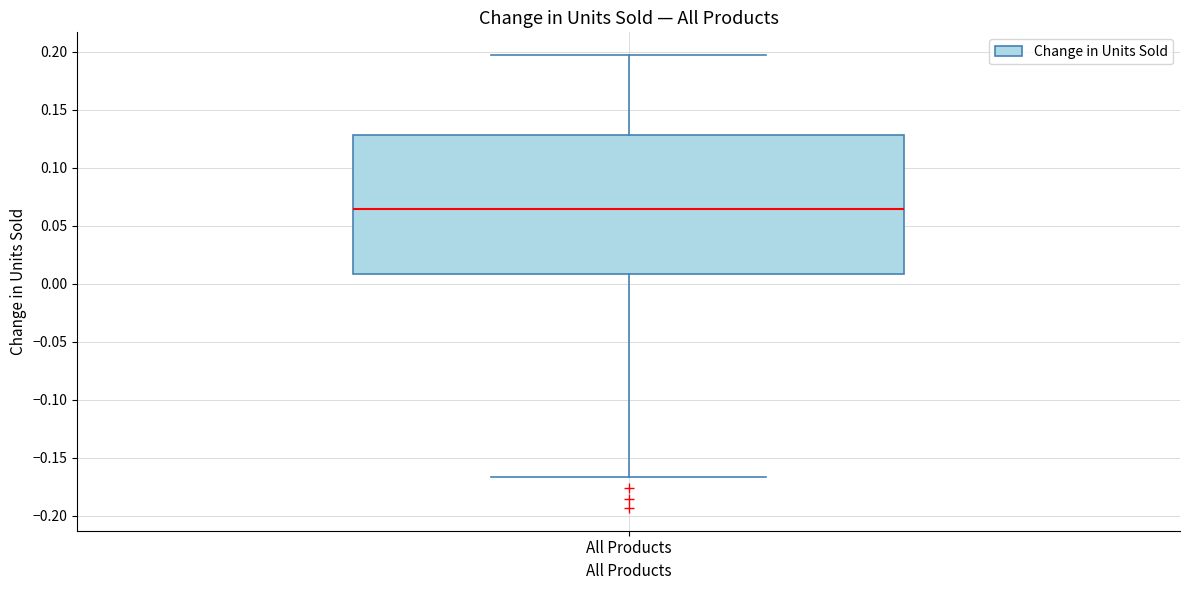

Where is the upper edge of the box for All Products on the y-axis? The values are not printed on the chart, so give them approximately, as read against the axis.

0.130